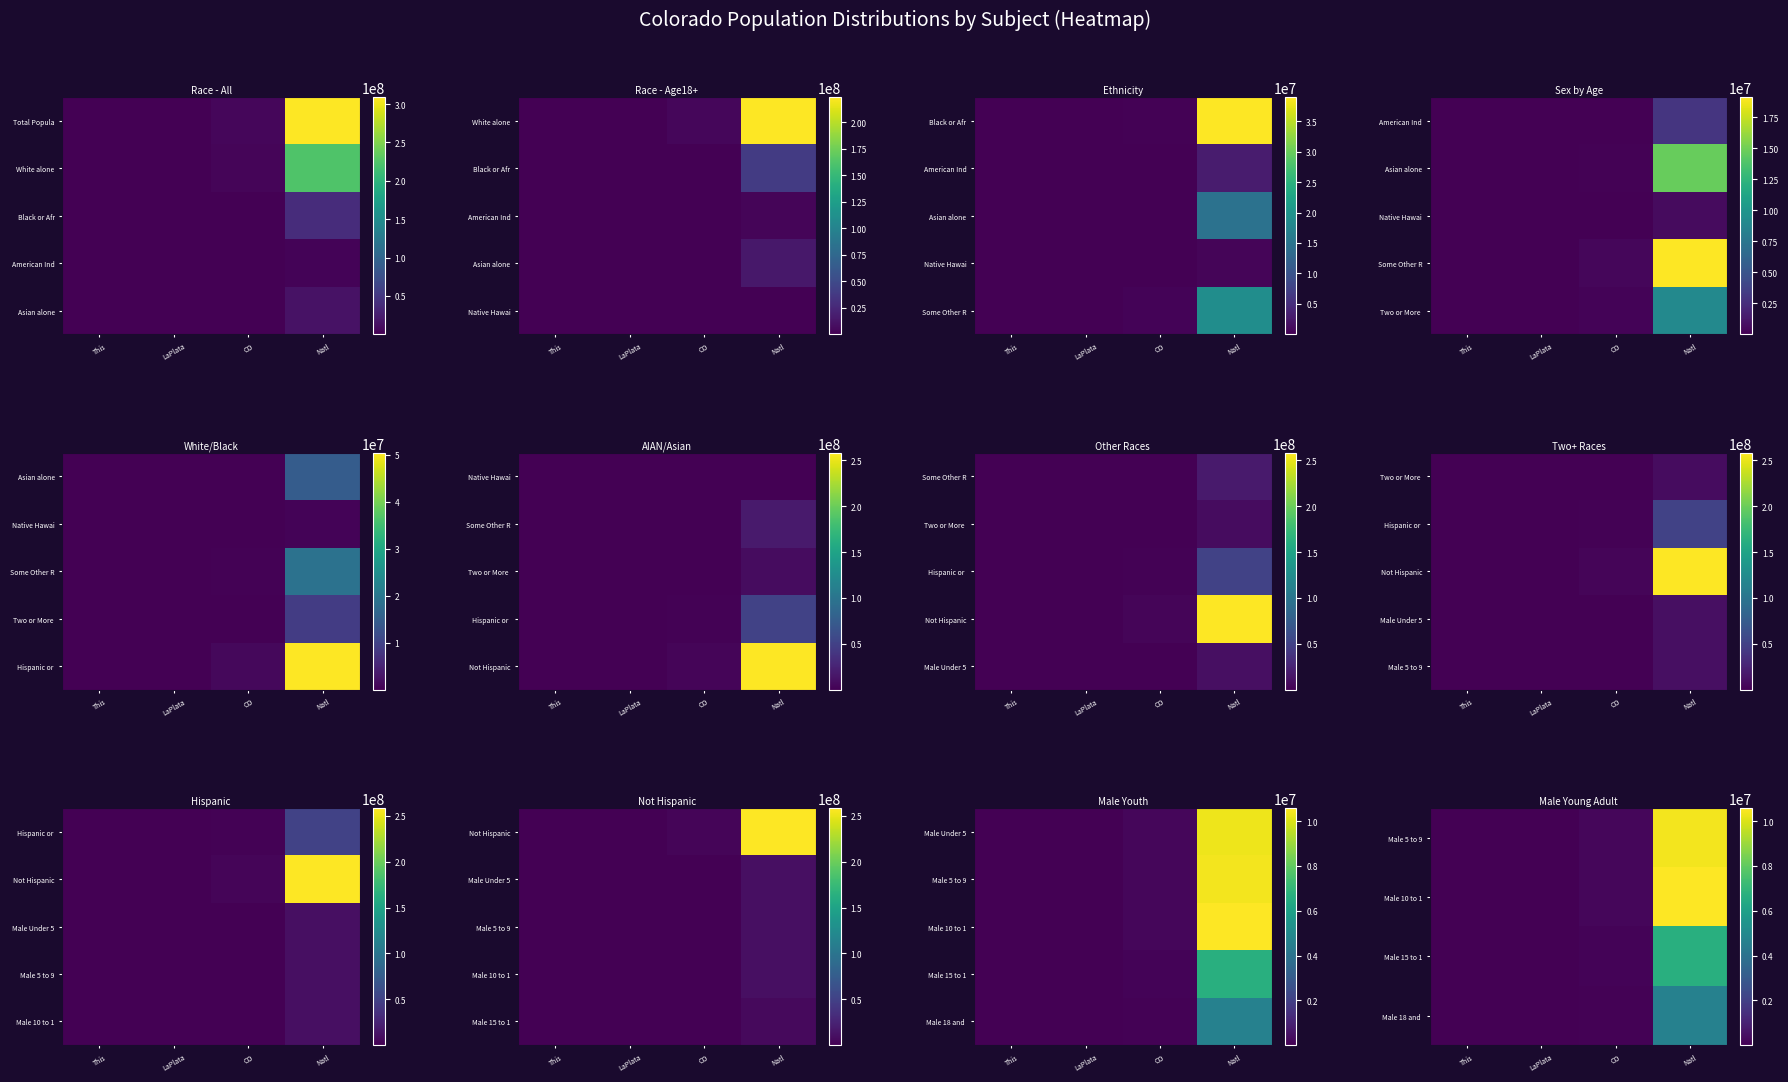

How many distinct data groups are displayed?

5